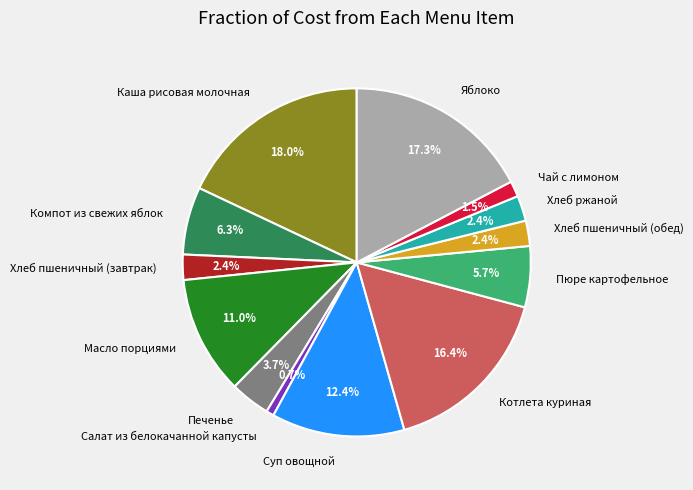

Approximately how many times larger is the value at Каша рисовая молочная compared to Салат из белокачанной капусты?

25.3